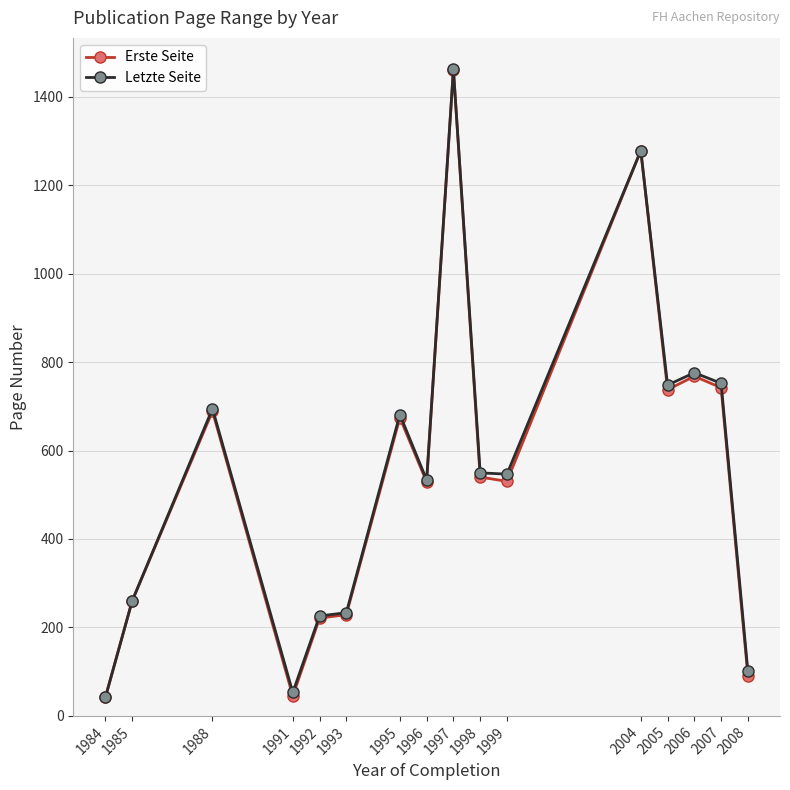

At which category does Erste Seite reach its first local peak?

1988